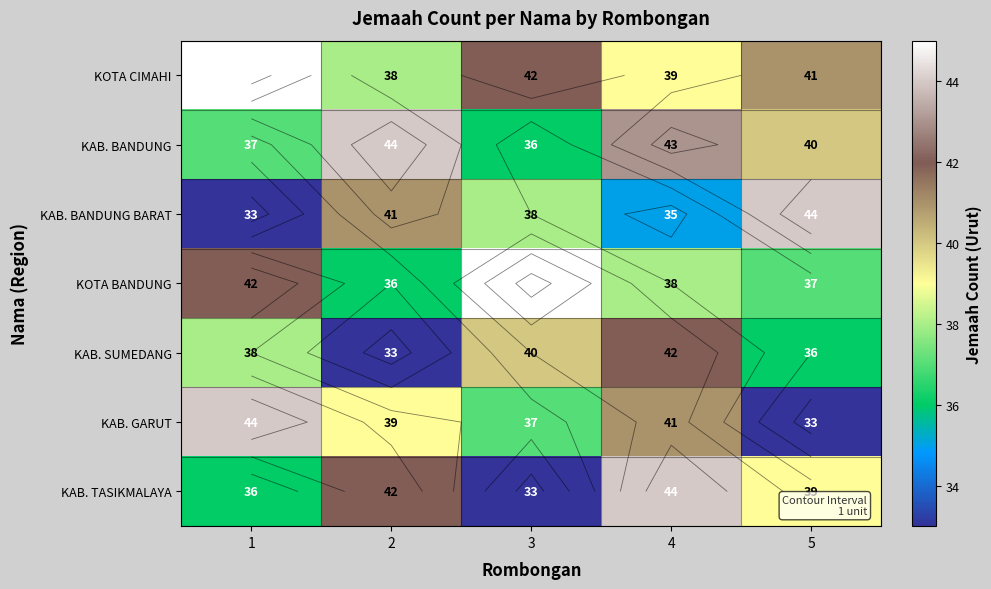

What is the maximum value for KAB. GARUT?

44